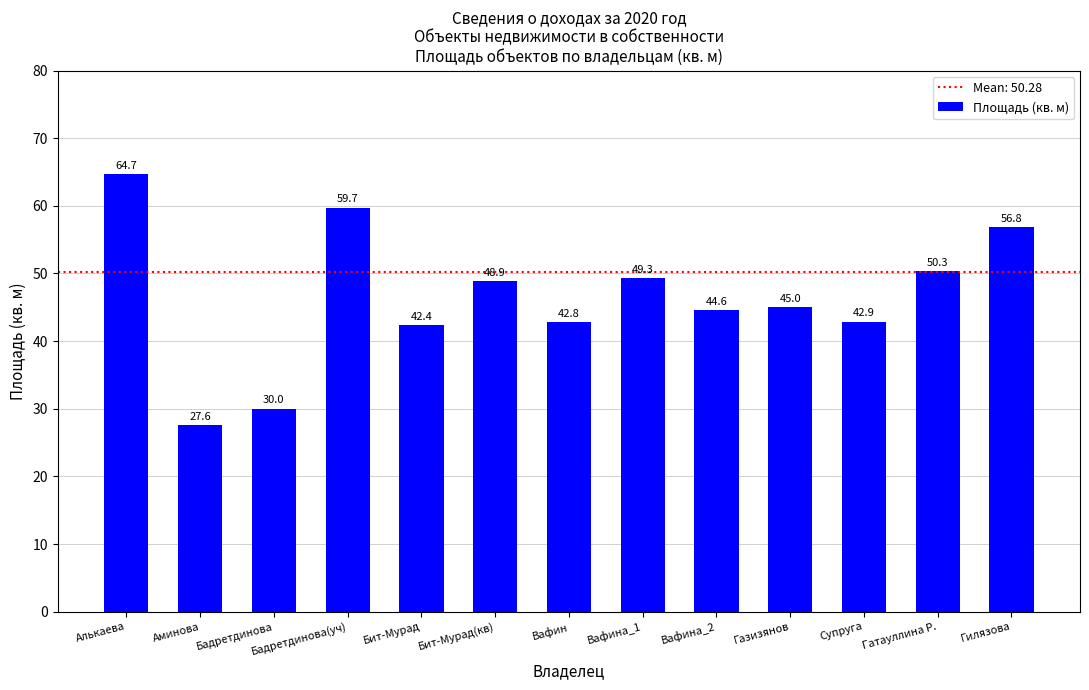

Reading left to right, extract all data points from this chart.

Алькаева=64.7	Аминова=27.6	Бадретдинова=30.0	Бадретдинова(уч)=59.7	Бит-Мурад=42.4	Бит-Мурад(кв)=48.9	Вафин=42.8	Вафина_1=49.3	Вафина_2=44.6	Газизянов=45.0	Супруга=42.9	Гатауллина Р.=50.3	Гилязова=56.8